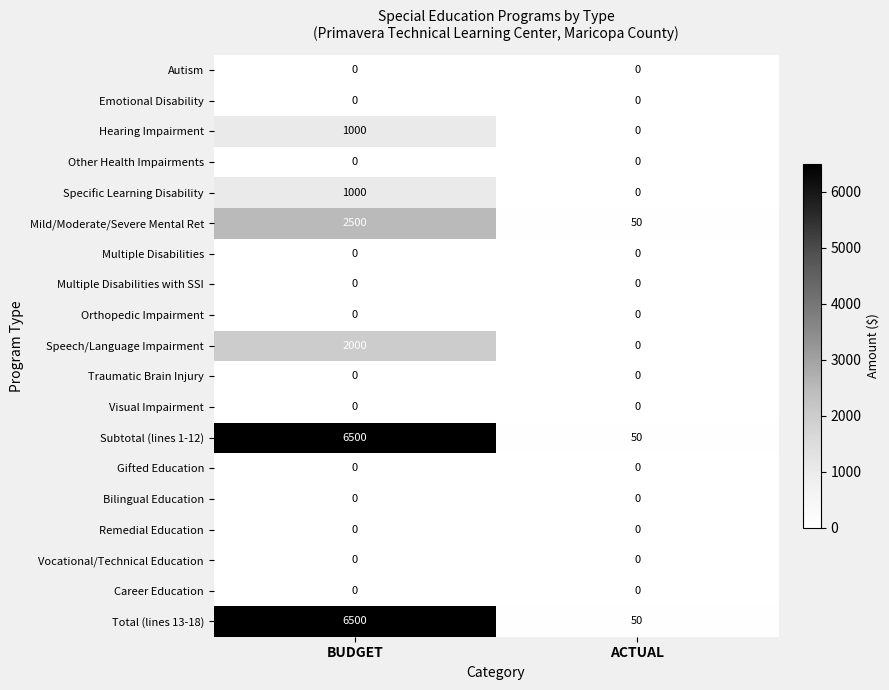

What is the total value across all series at BUDGET?

19500